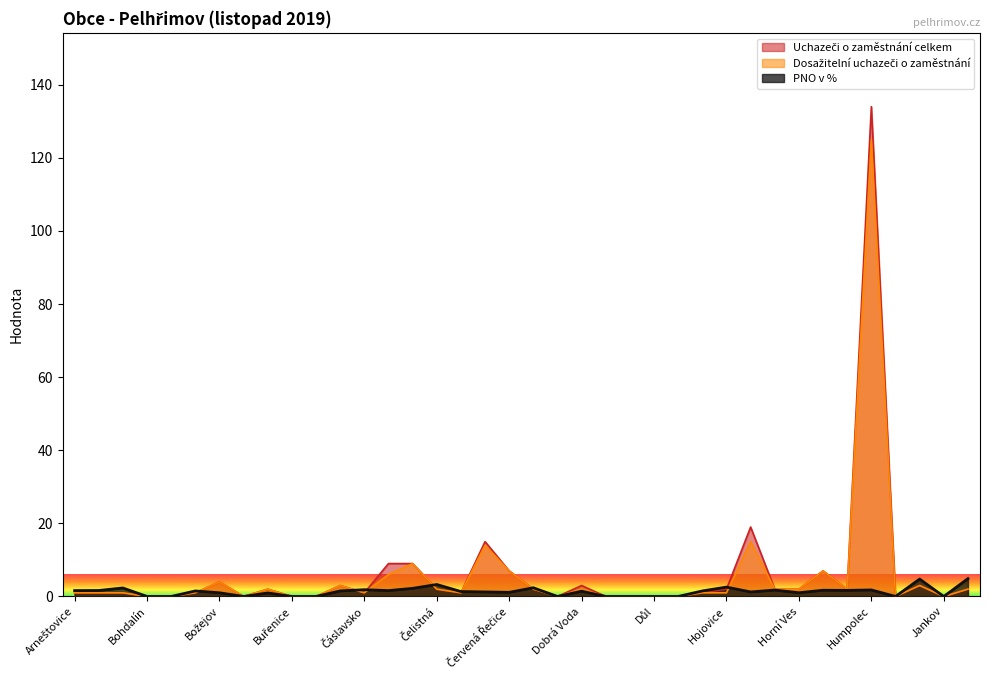

Which series has the widest spread of values?

Uchazeči o zaměstnání celkem